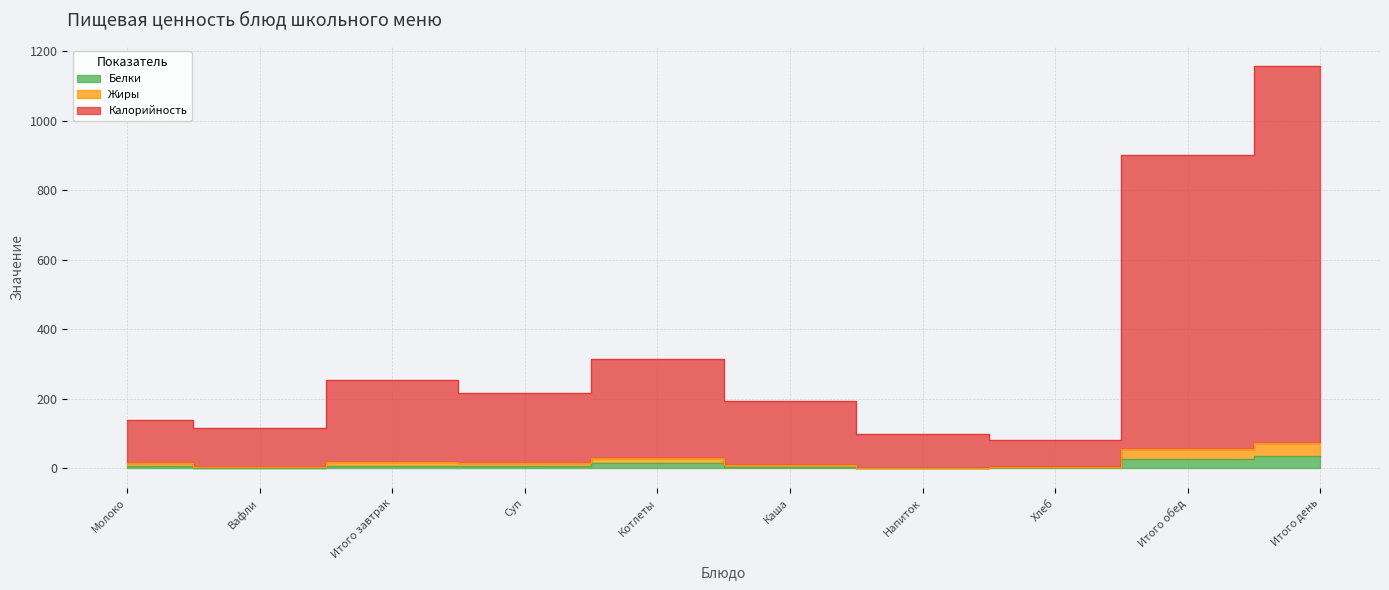

At which category is the sum across all series the highest?

Итого день